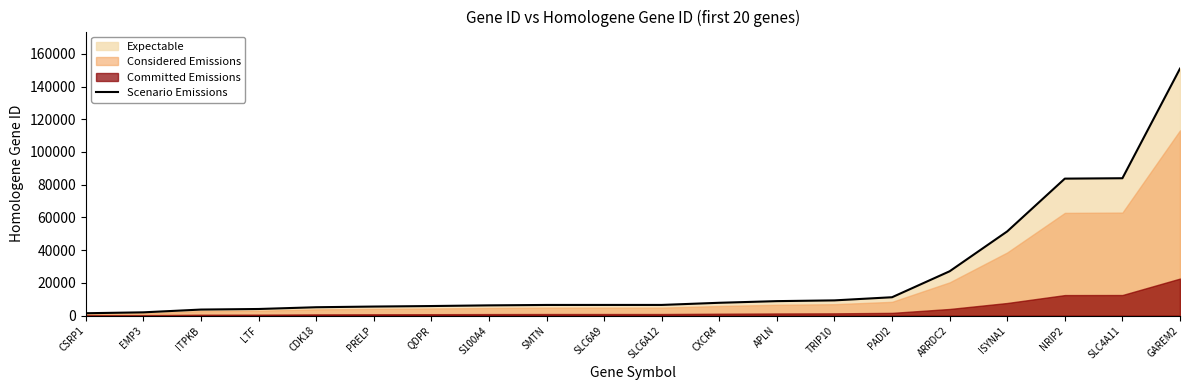

True or false: the data shows 1540 at SMTN.

False